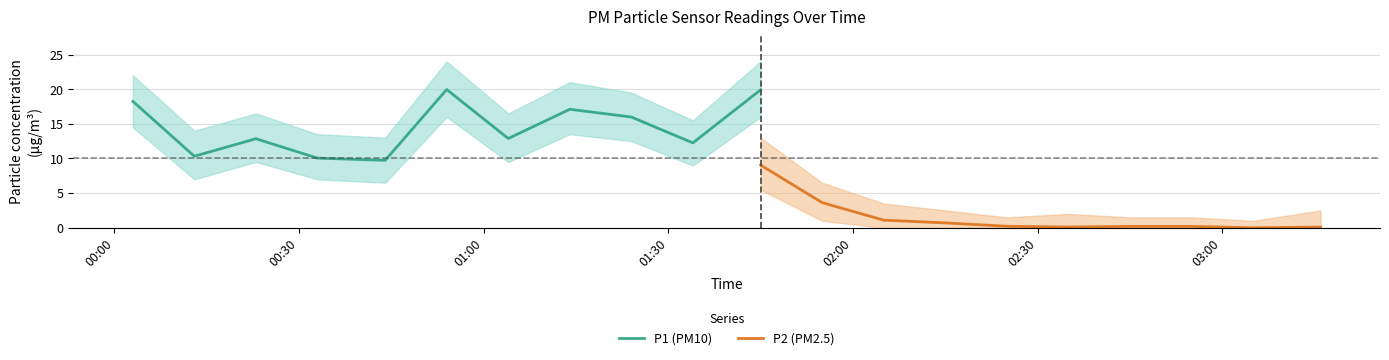

List the series in order of their peak value, highest first.

P1, P2